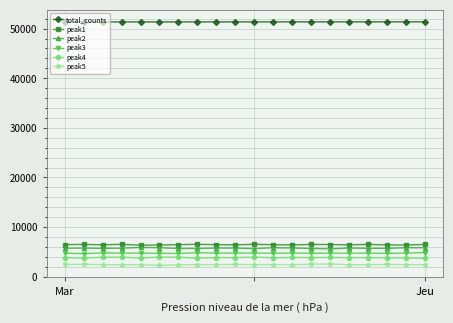

Which series has the largest total across all categories?

total_counts